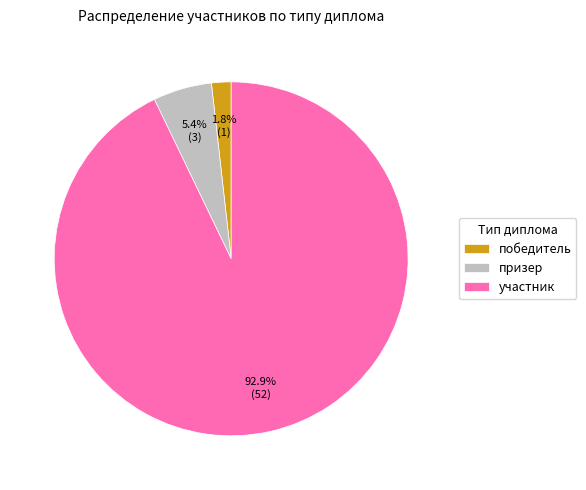

What portion of the pie excludes победитель?

98.2%